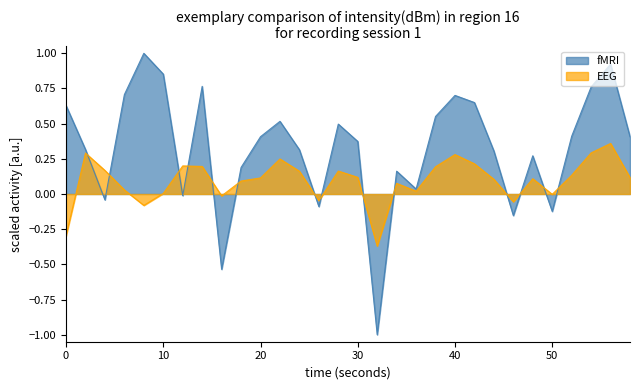

Reading left to right, what are all the values shown in this chart?

fMRI: 0.6	0.3	-0.0	0.7	1.0	0.9	-0.0	0.8	-0.5	0.2	0.4	0.5	0.3	-0.1	0.5	0.4	-1.0	0.2	0.0	0.6	0.7	0.7	0.3	-0.2	0.3	-0.1	0.4	0.8	0.9	0.4
EEG: -0.3	0.3	0.2	0.0	-0.1	0.0	0.2	0.2	-0.0	0.1	0.1	0.2	0.2	-0.0	0.2	0.1	-0.4	0.1	0.0	0.2	0.3	0.2	0.1	-0.1	0.1	-0.0	0.1	0.3	0.4	0.1